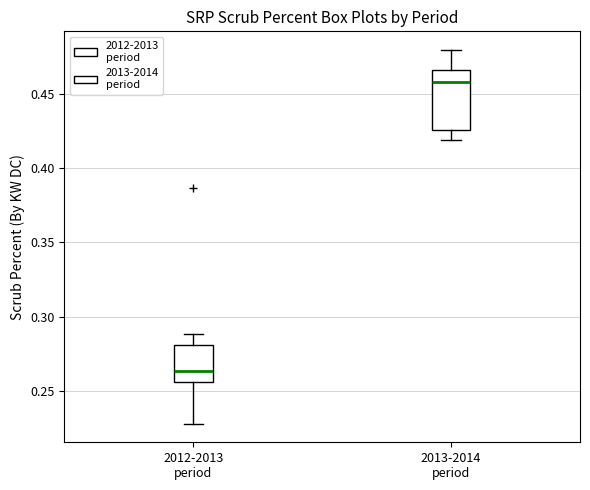

Reading left to right, read every box against the y-axis: the position of its median line, the range the box covers, and the ends of its whiskers. The values are not printed on the chart, so give them approximately, as read against the axis.

2012-2013 period: median 0.265, box 0.255 to 0.280, whiskers 0.230 to 0.290
2013-2014 period: median 0.460, box 0.425 to 0.465, whiskers 0.420 to 0.480